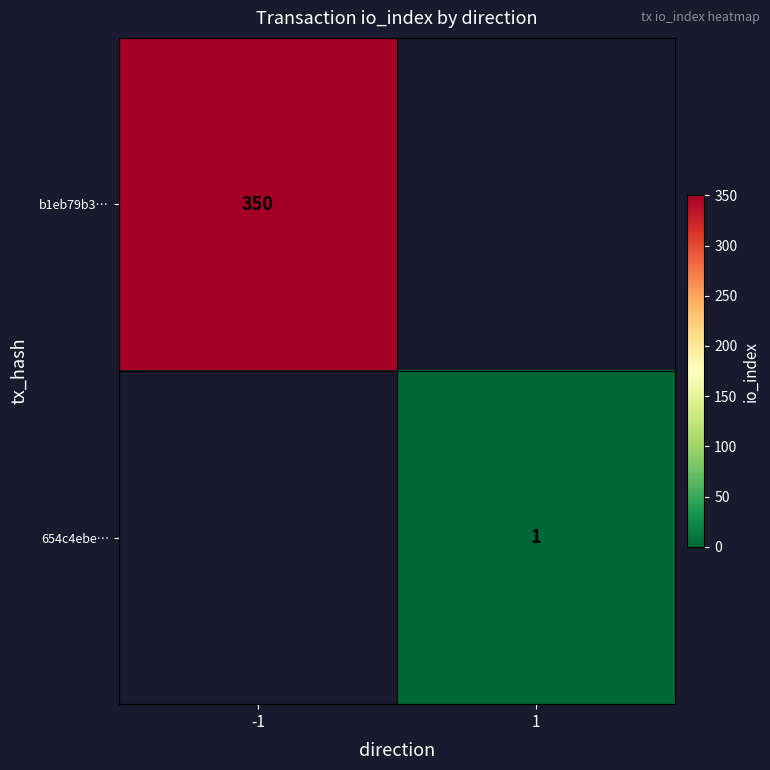

Is it true that b1eb79b3… equals 120.3 at -1?

False